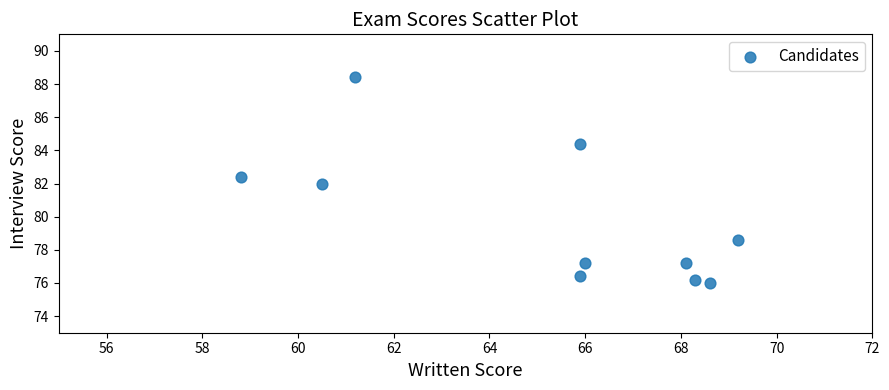

What is the range of X values (max minus min)?

10.4